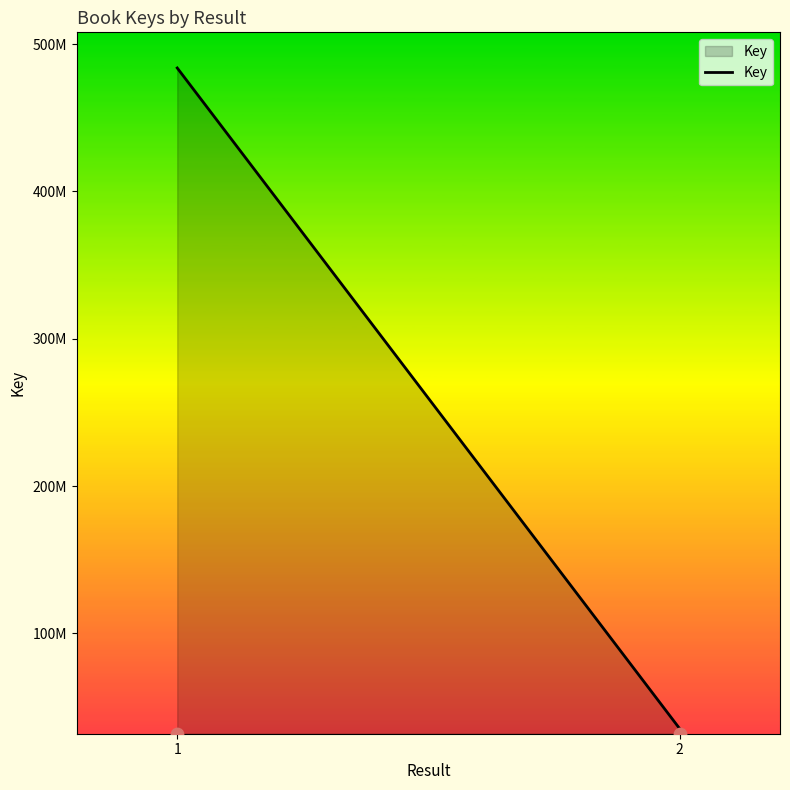

Approximately how many times larger is the value at 1 compared to 2?

13.6